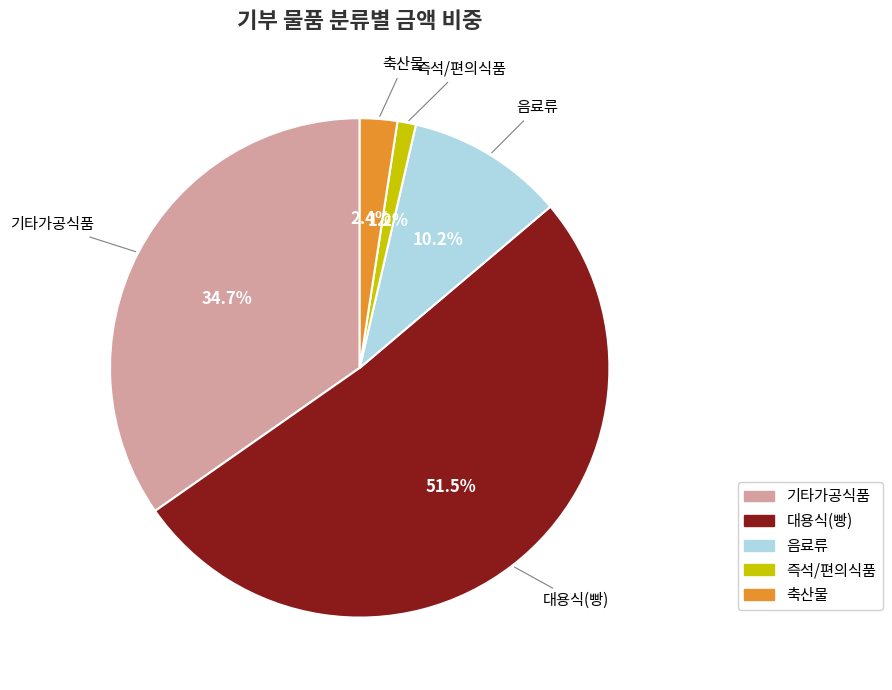

To the nearest percent, what portion does 음료류 represent?

10%